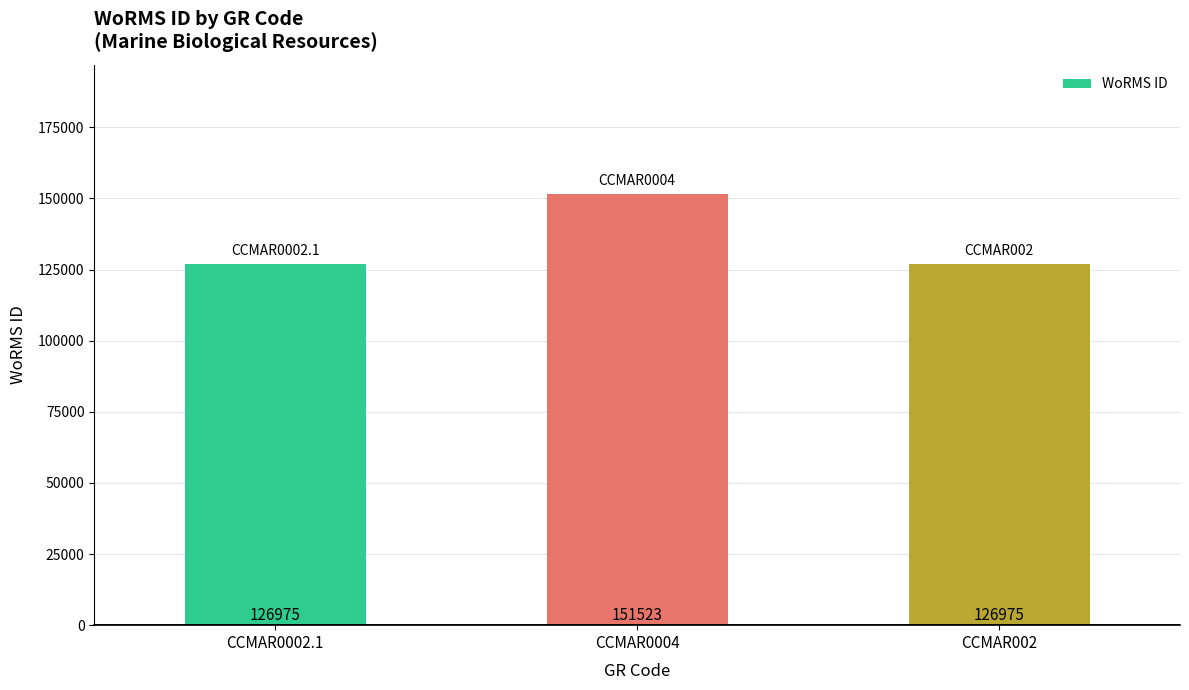

Are the bars grouped side by side (vs. stacked)?

No